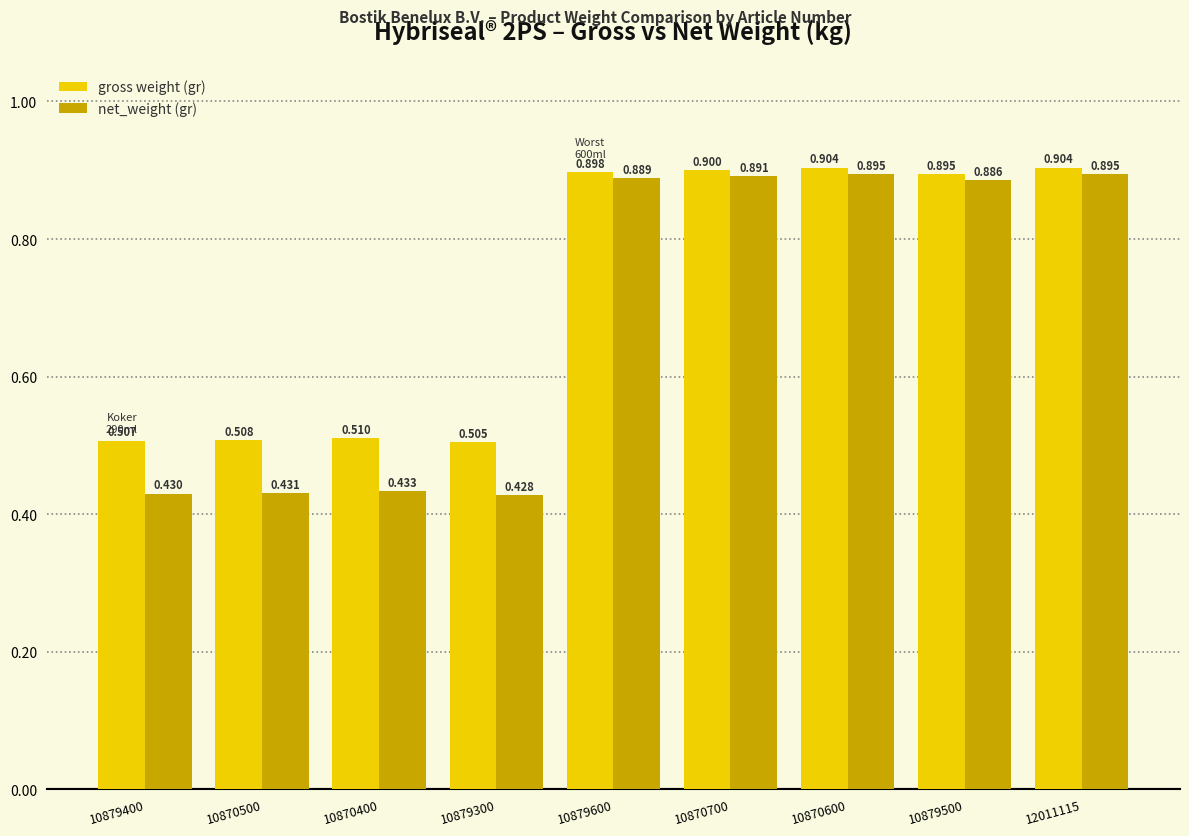

List the series in order of their peak value, highest first.

gross weight (gr), net_weight (gr)